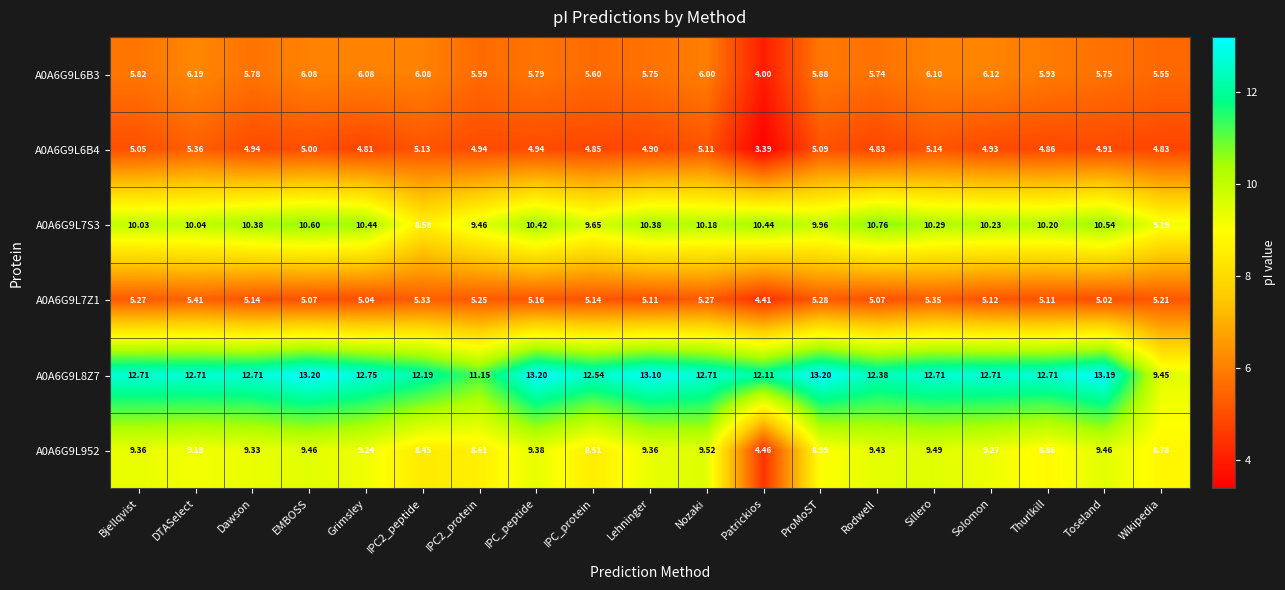

At which label is A0A6G9L7Z1 closest to 4?

Patrickios